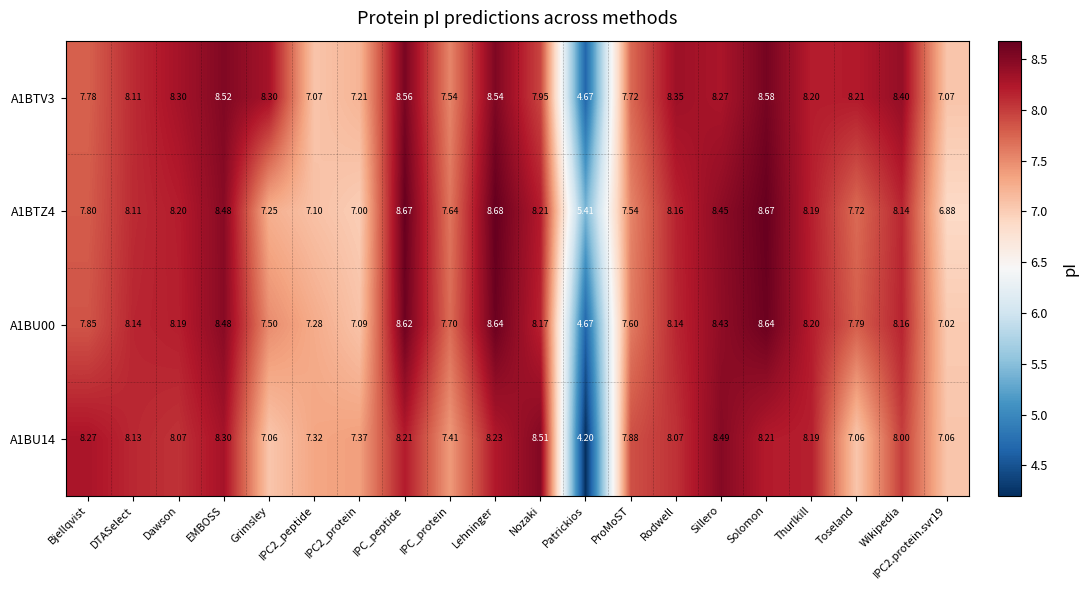

Is the value of A1BU14 at EMBOSS greater than the value of A1BTZ4 at Wikipedia?

Yes